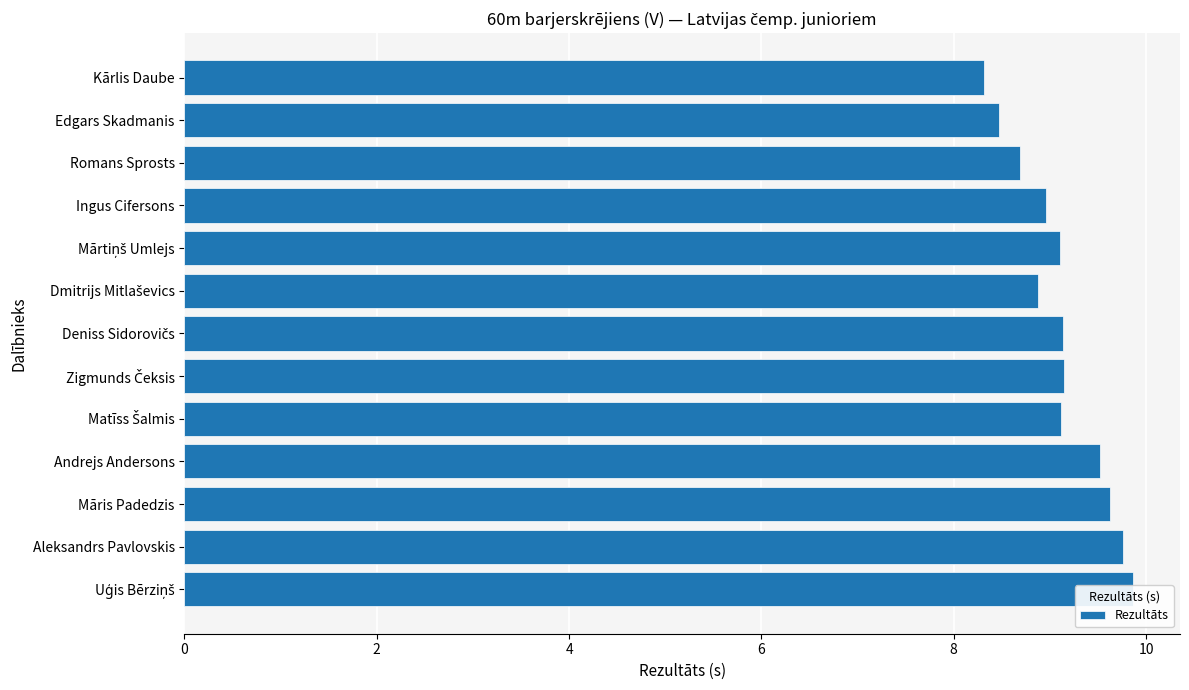

Which has a higher value, Mārtiņš Umlejs or Deniss Sidorovičs?

Deniss Sidorovičs